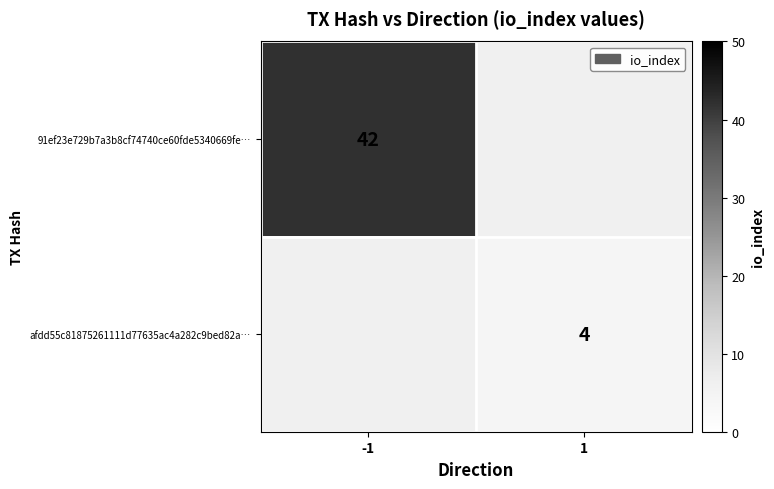

What is the smallest value displayed?

4.0